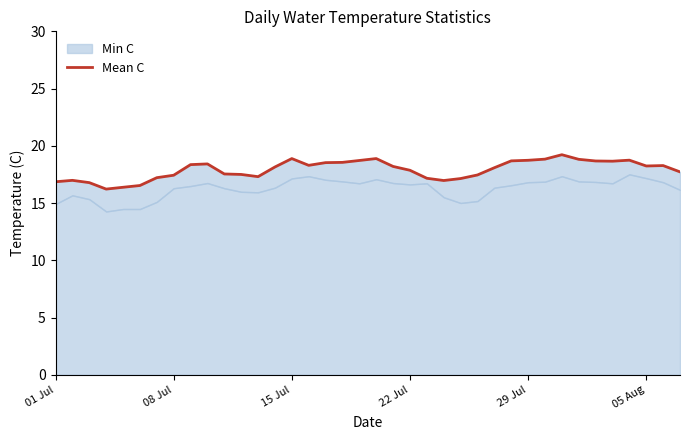

Count the number of values greater than 18.

21